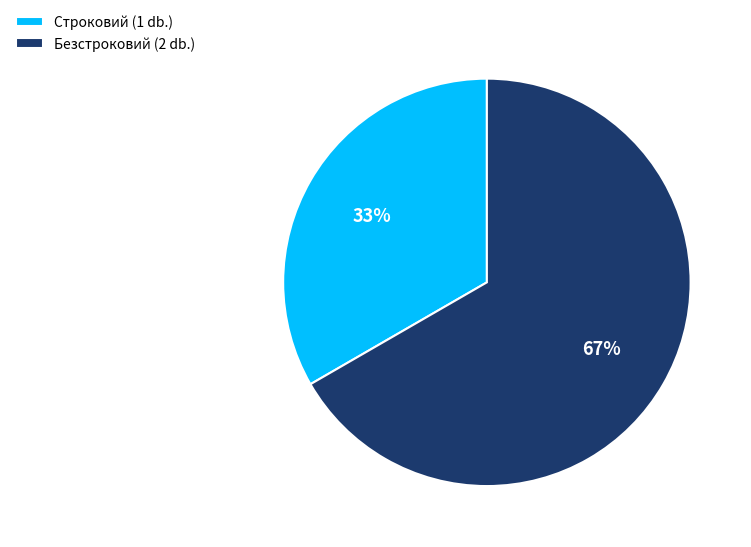

Which category has the biggest portion of the pie?

Безстроковий